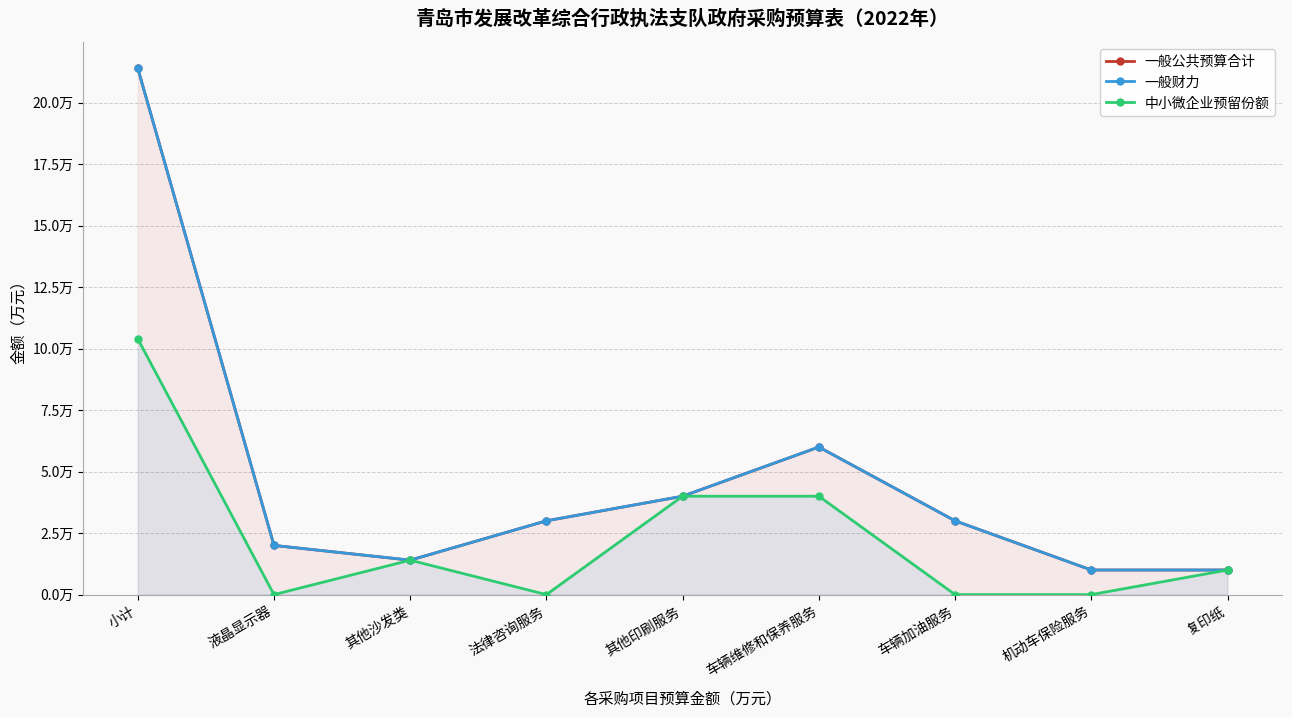

True or false: 中小微企业预留份额 has a value of 4.0 at 其他印刷服务.

True